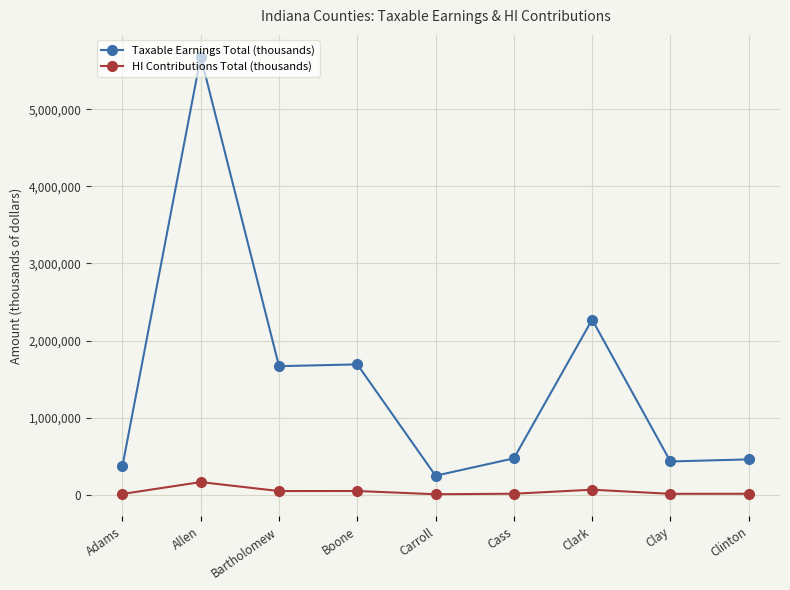

What are all the series names shown in the legend?

Taxable Earnings Total (thousands), HI Contributions Total (thousands)